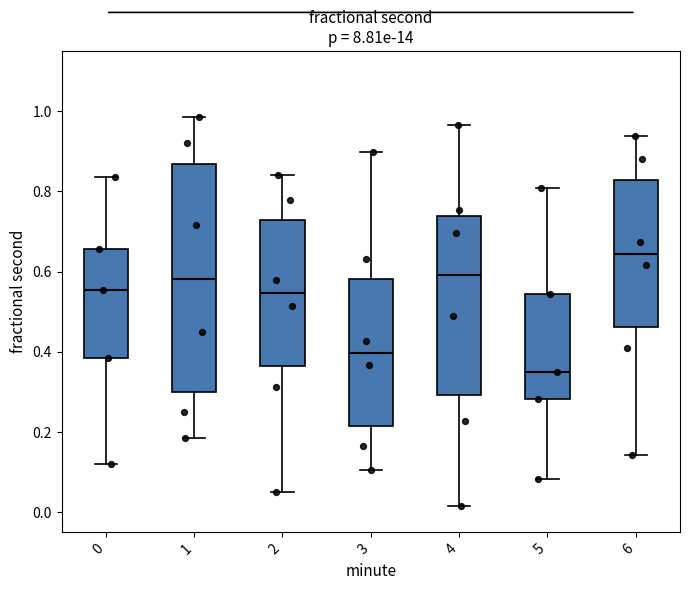

Where does the upper whisker of the box at x = 4 end on the y-axis? The values are not printed on the chart, so give them approximately, as read against the axis.

0.96